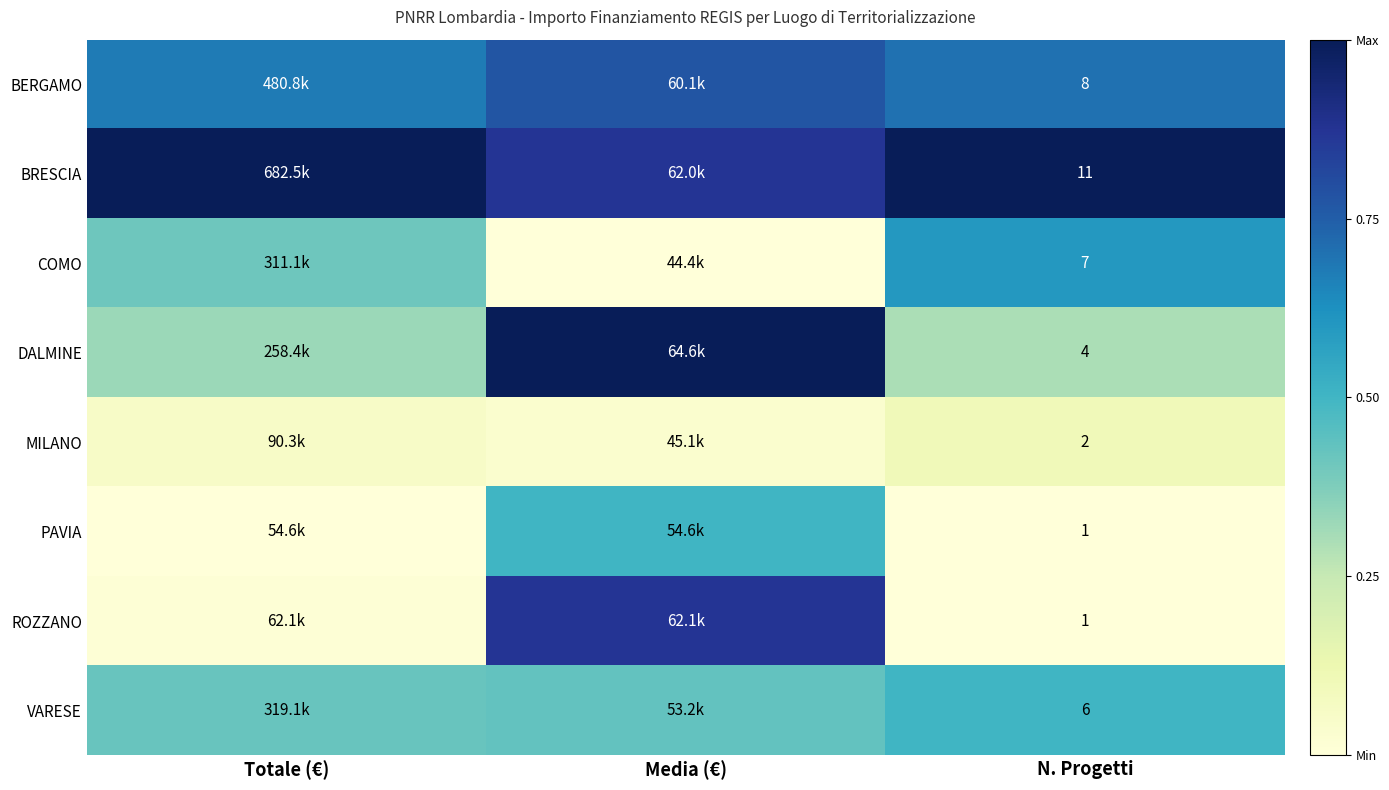

Is it true that ROZZANO equals 1.3 at Media (€)?

False